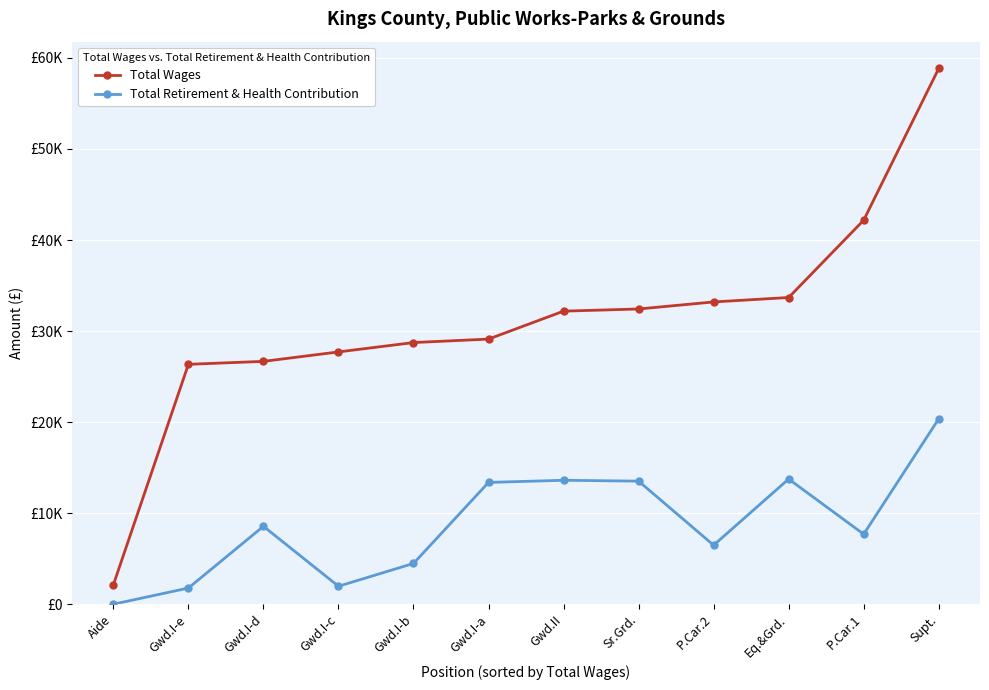

What is the label of the 6th point from the left?

Gwd.I-a